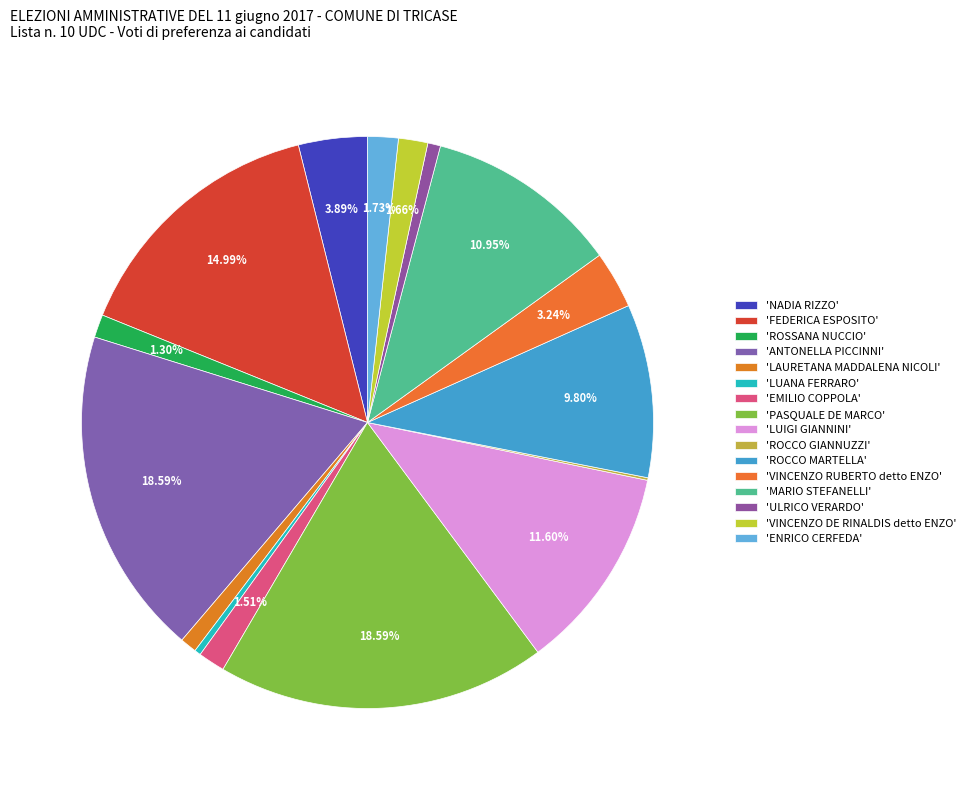

Rank the categories by value from highest to lowest.

ANTONELLA PICCINNI, PASQUALE DE MARCO, FEDERICA ESPOSITO, LUIGI GIANNINI, MARIO STEFANELLI, ROCCO MARTELLA, NADIA RIZZO, VINCENZO RUBERTO detto ENZO, ENRICO CERFEDA, VINCENZO DE RINALDIS detto ENZO, EMILIO COPPOLA, ROSSANA NUCCIO, LAURETANA MADDALENA NICOLI, ULRICO VERARDO, LUANA FERRARO, ROCCO GIANNUZZI